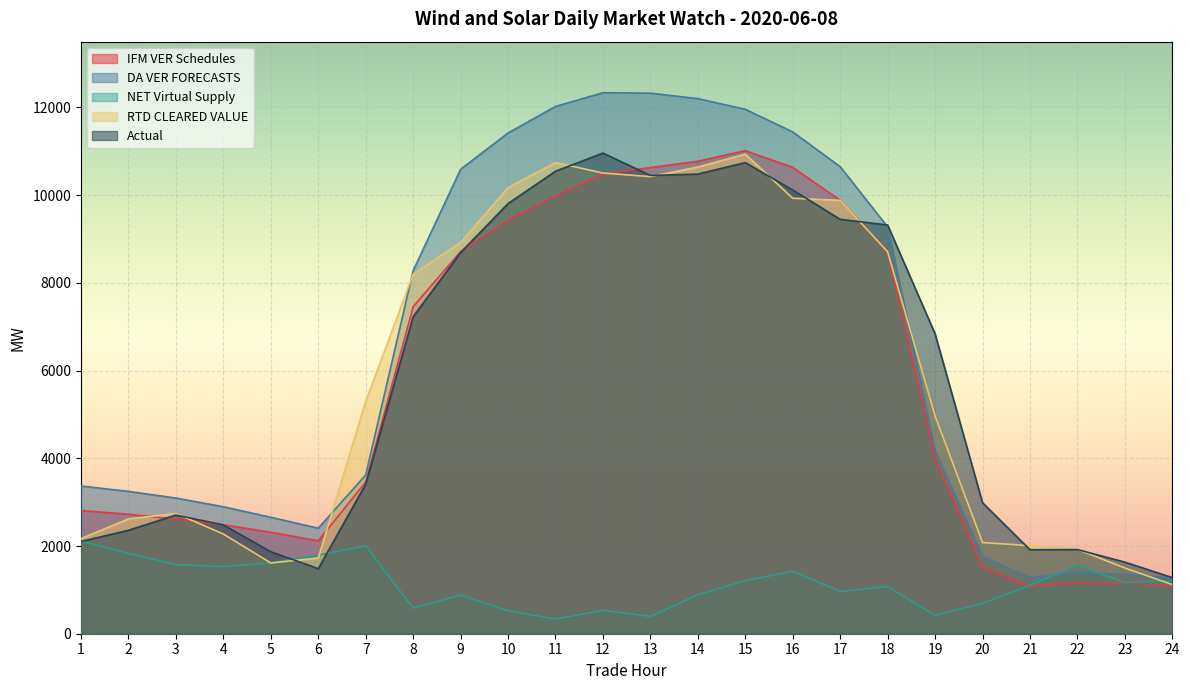

What is the difference between the highest and lowest values at 19?

6421.7